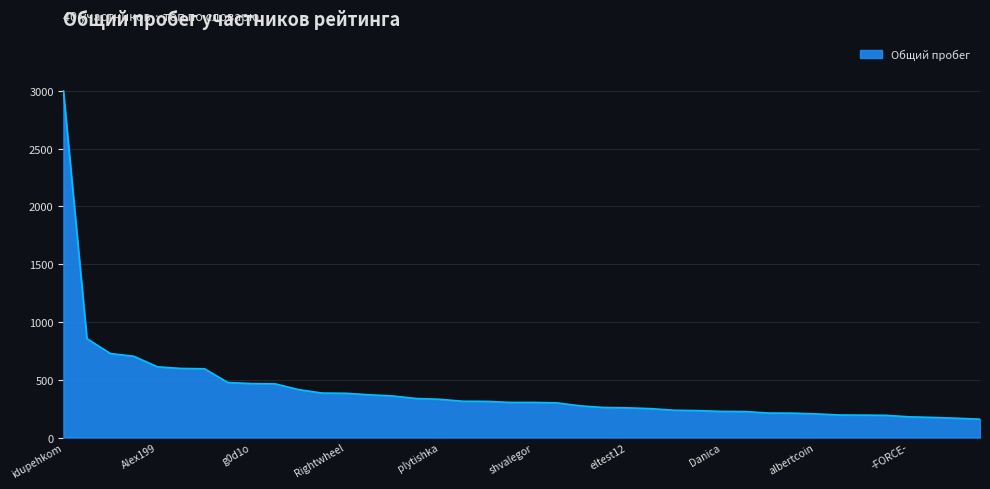

What is the difference between the maximum and minimum values?

2841